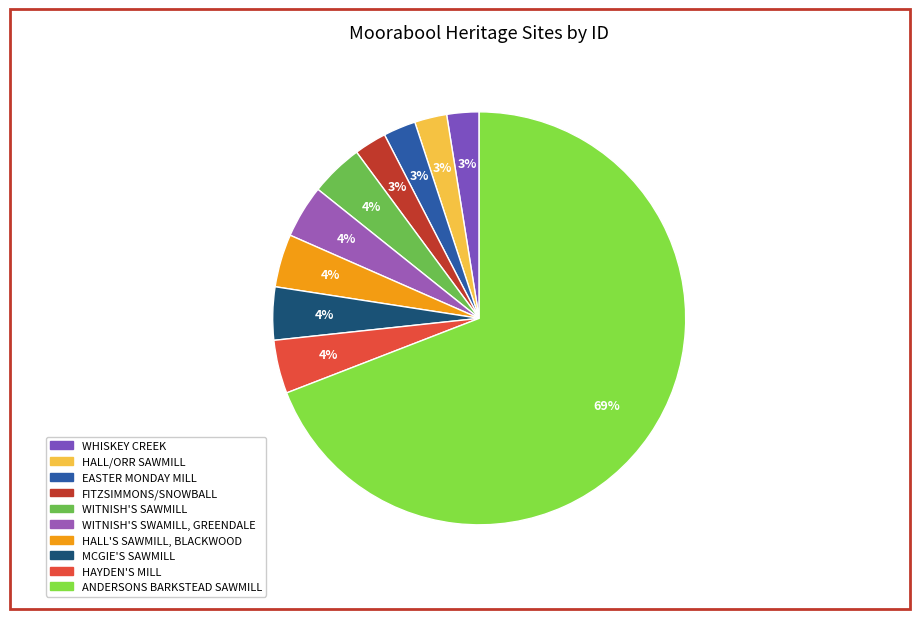

To the nearest percent, what is the difference between the largest and smallest slice percentages?

67%